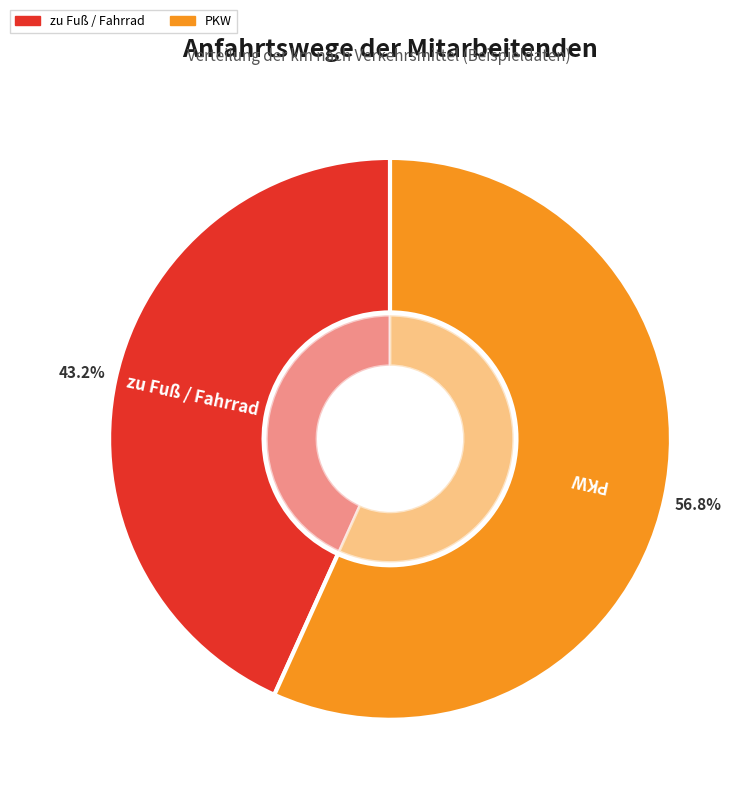

Which category has the biggest portion of the pie?

PKW